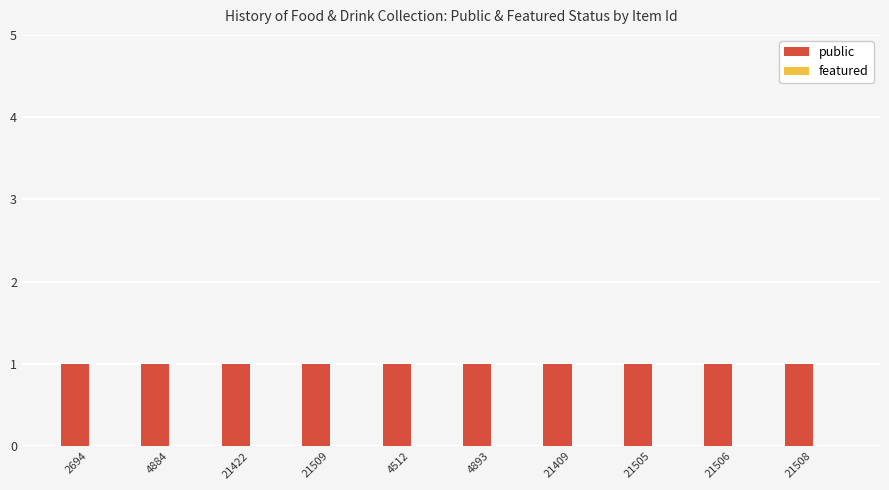

How many distinct data groups are displayed?

2